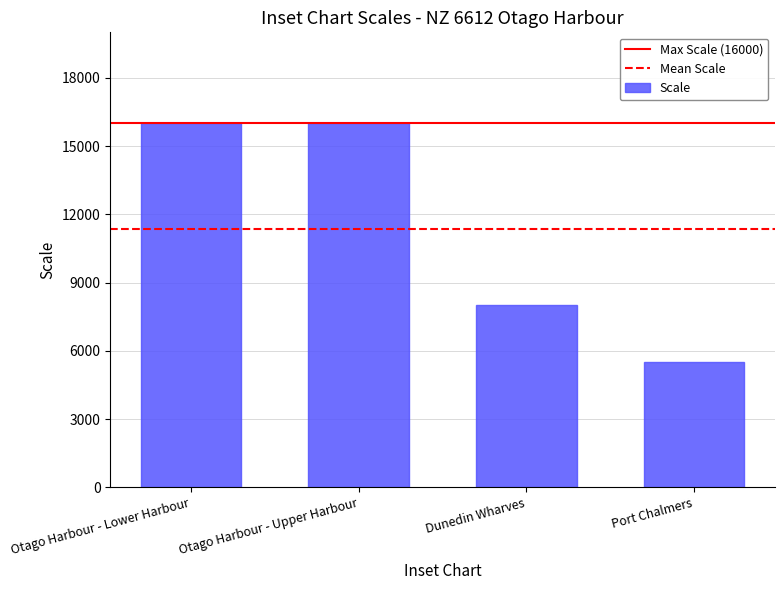

Count the number of categories in the chart.

4